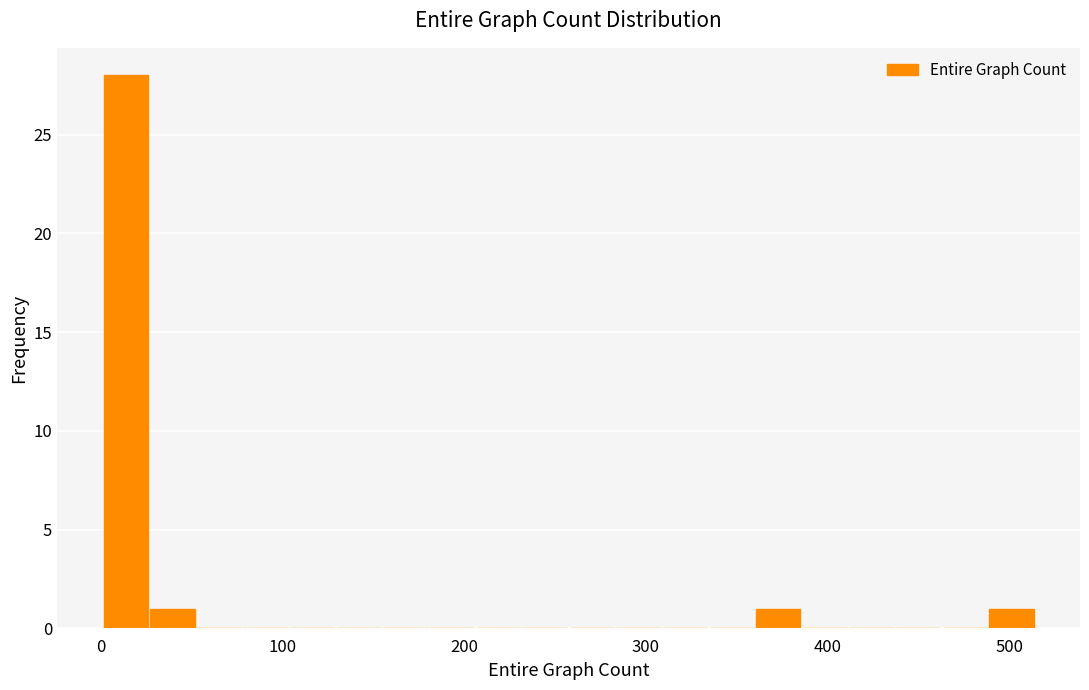

Around what value on the x-axis is the tallest bar? Give the approximate position of its centre, as read against the axis.

10